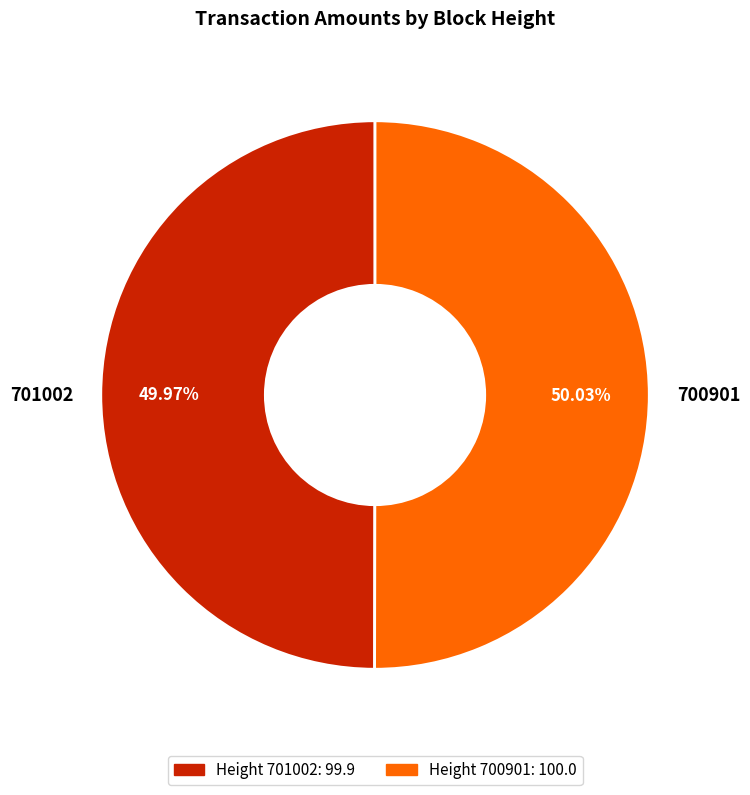

What is the ratio of the value at 700901 to the value at 701002?

1.0